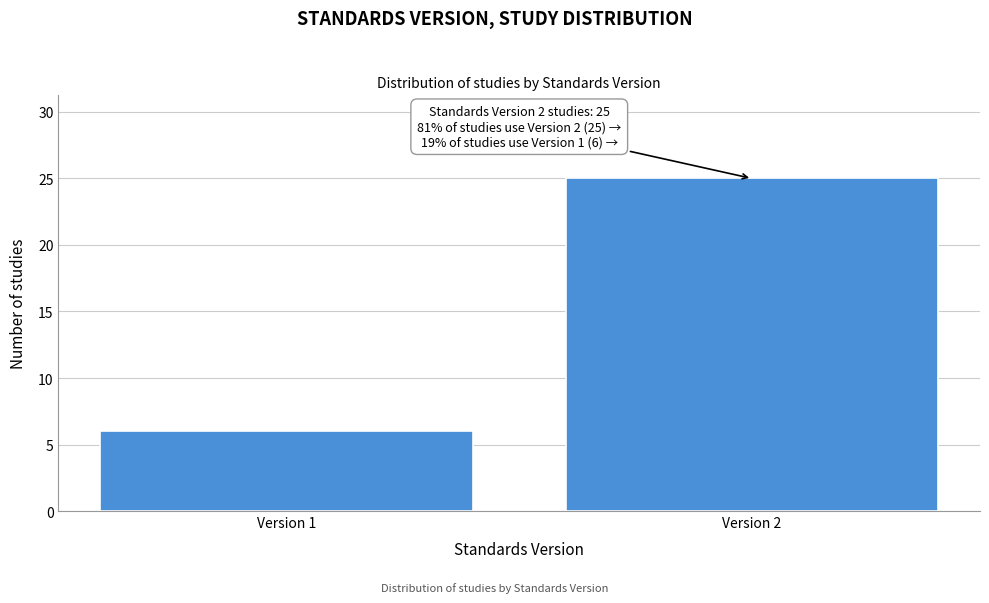

Reading left to right, transcribe all the data shown in this chart.

Version 1=6	Version 2=25